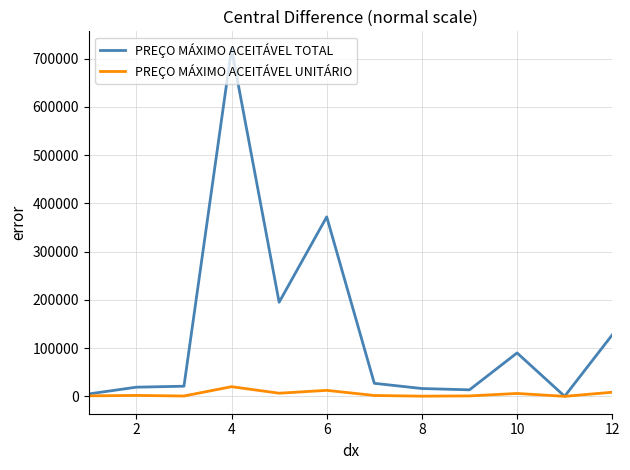

What is the maximum value shown in the chart?

720540